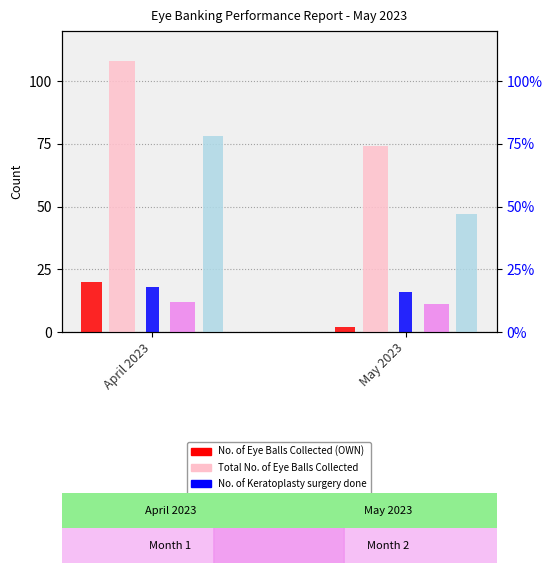

What is the difference between the maximum and minimum values in the Total No. of Eye Balls Collected series?

34